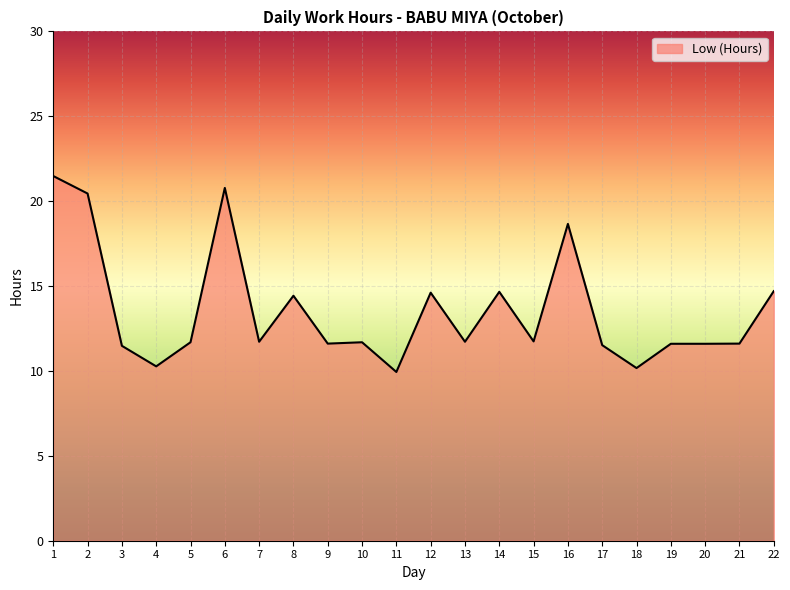

What is the difference between the values at 1 and 11?

11.5